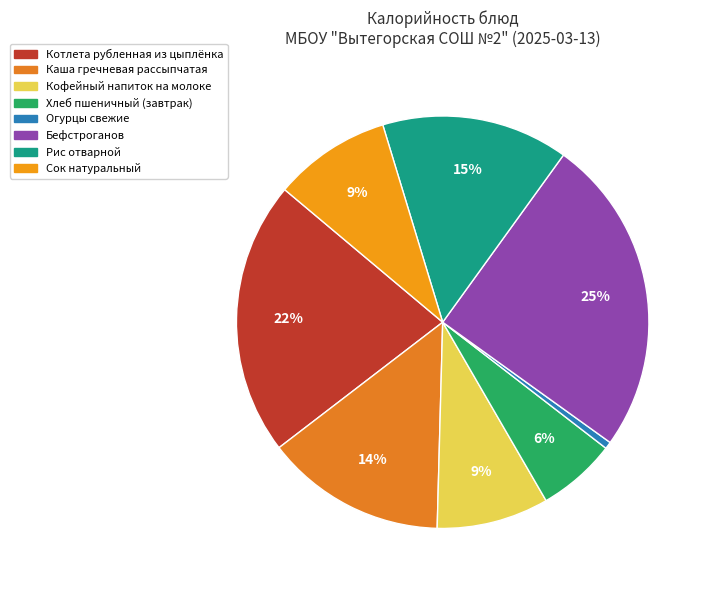

What portion of the pie excludes Сок натуральный?

90.8%